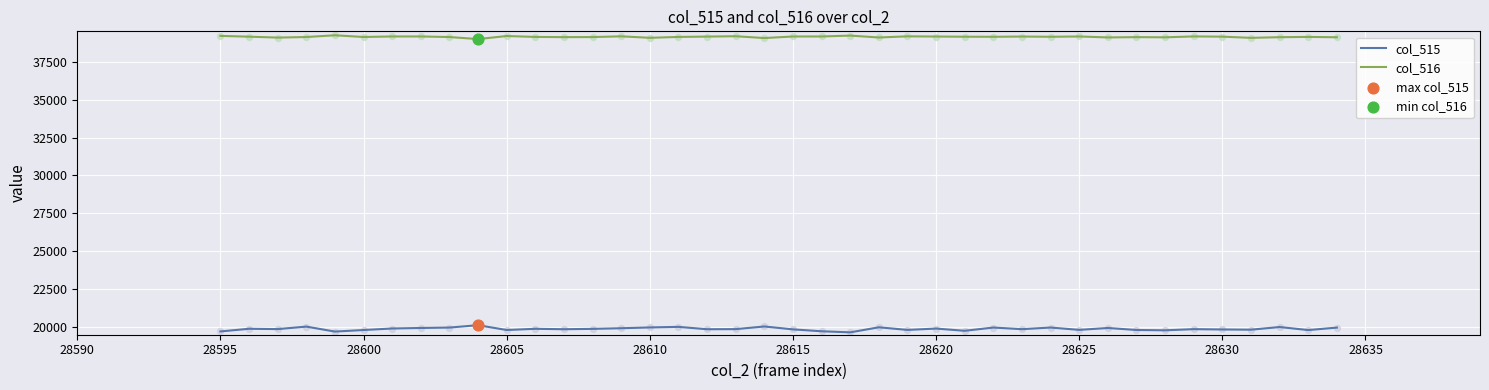

Which series has the largest range (max minus min)?

col_515